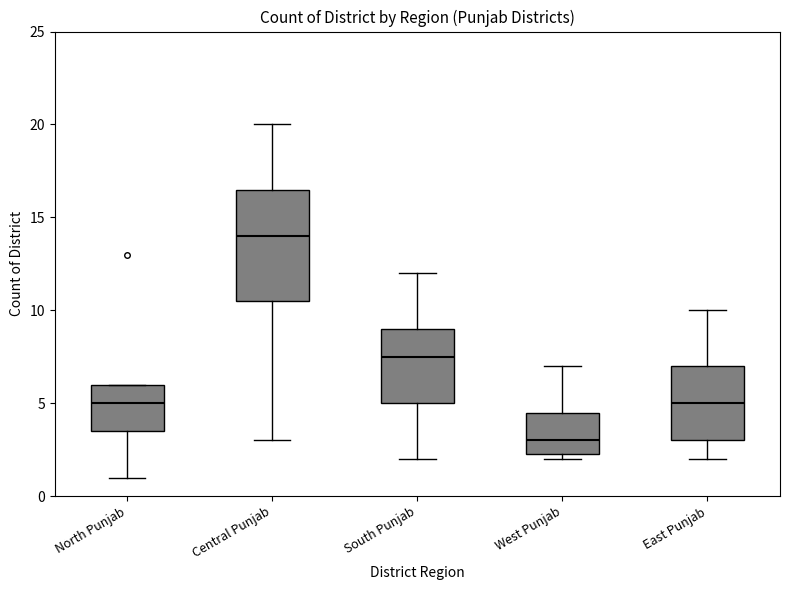

Which box's median line is the highest?

Central Punjab